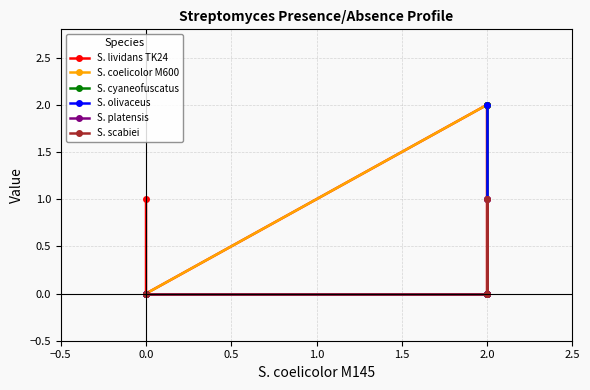

Rank the series at 2.0 from highest to lowest value.

S. lividans TK24, S. coelicolor M600, S. cyaneofuscatus, S. olivaceus, S. platensis, S. scabiei